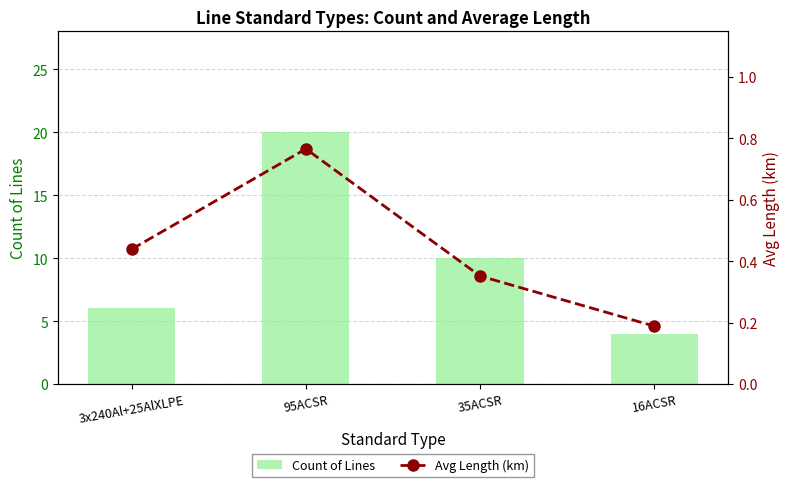

At which category is the sum across all series the highest?

95ACSR